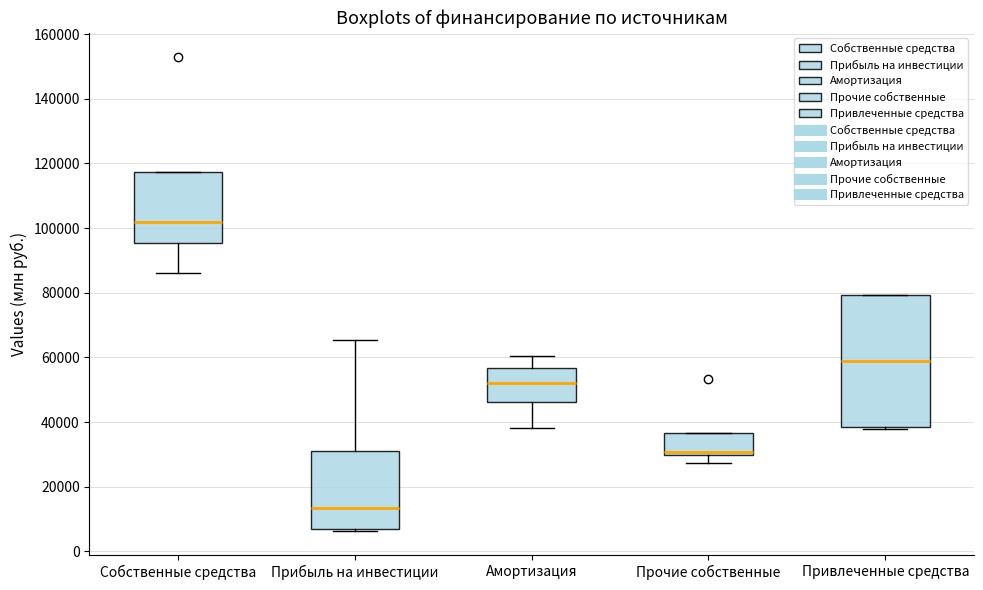

Where is the upper edge of the box for Собственные средства on the y-axis? The values are not printed on the chart, so give them approximately, as read against the axis.

118000